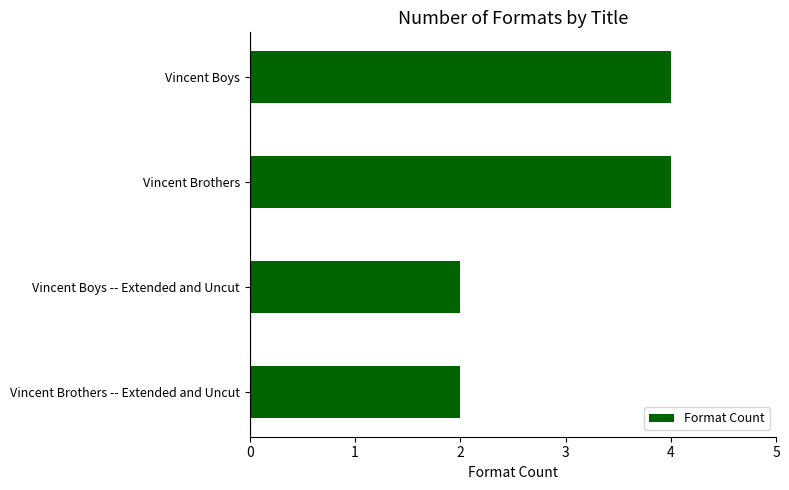

What is the change in value from Vincent Boys -- Extended and Uncut to Vincent Boys?

+2